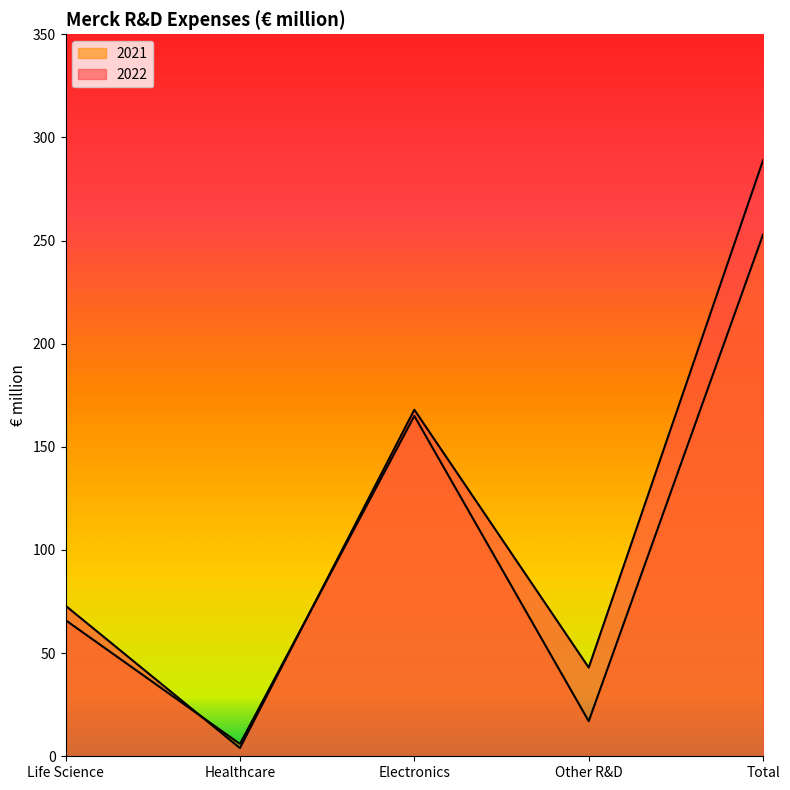

How many data points in 2021 are above 66?

2